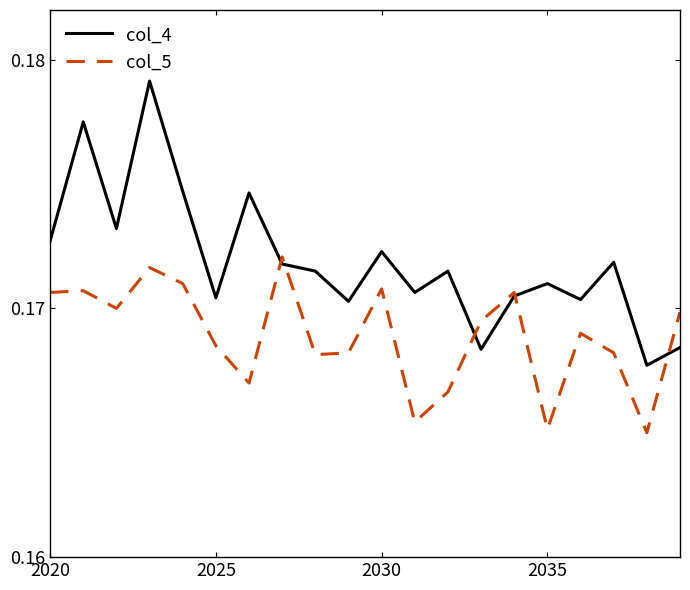

Rank the series by their average value, from lowest to highest.

col_5, col_4